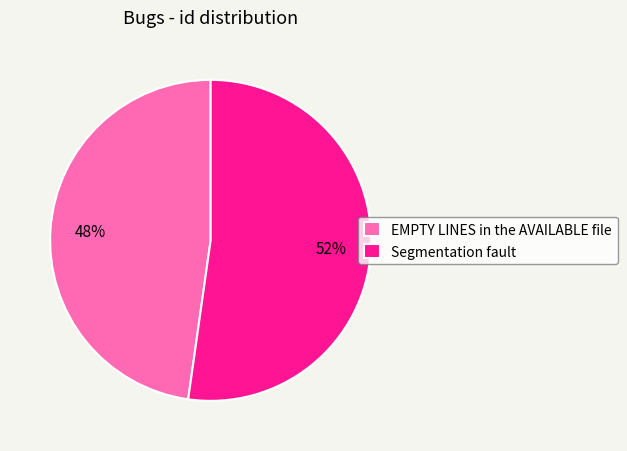

Rank the categories by value from lowest to highest.

EMPTY LINES in the AVAILABLE file, Segmentation fault